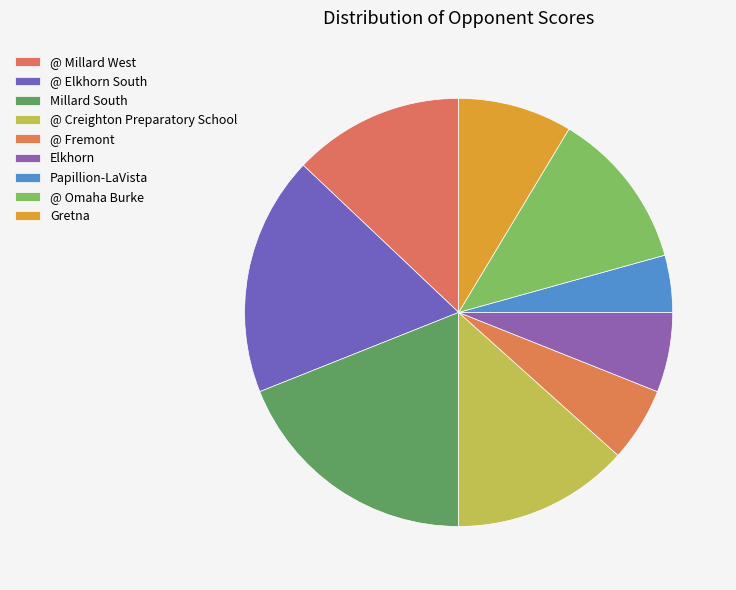

Rank the categories by value from lowest to highest.

Papillion-LaVista, @ Fremont, Elkhorn, Gretna, @ Omaha Burke, @ Millard West, @ Creighton Preparatory School, @ Elkhorn South, Millard South